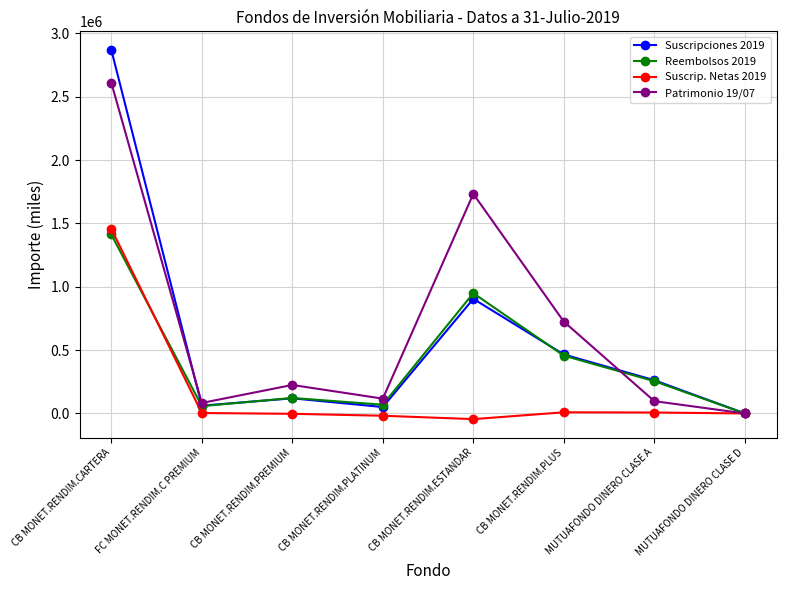

What is the spread (max minus min) of values at MUTUAFONDO DINERO CLASE A?

254734